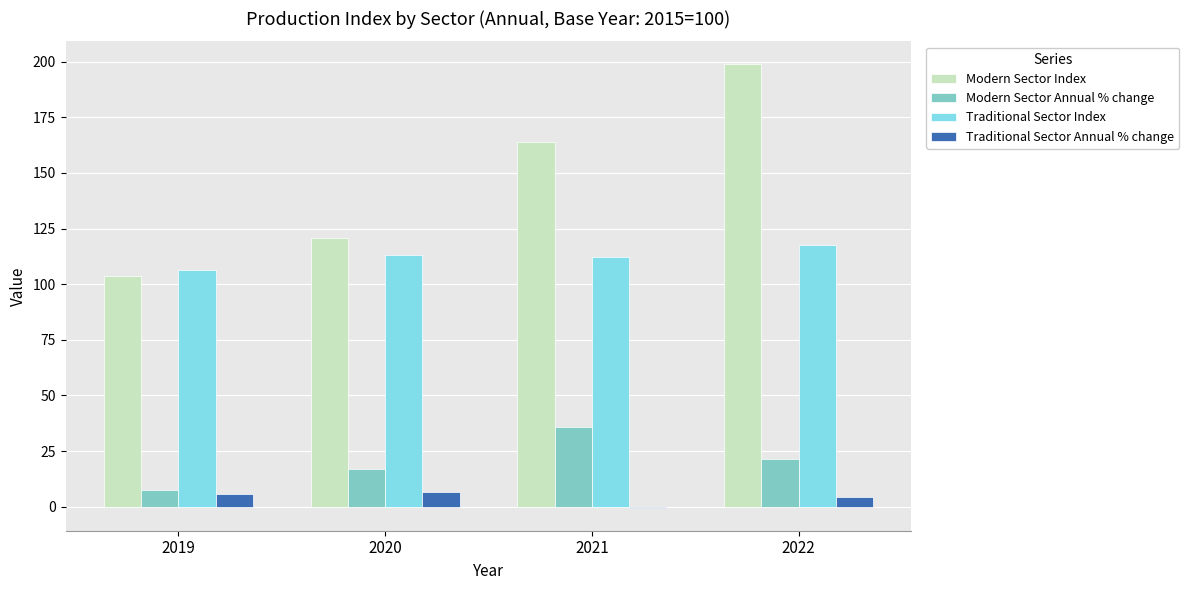

What are all the series names shown in the legend?

Modern Sector Index, Modern Sector Annual % change, Traditional Sector Index, Traditional Sector Annual % change